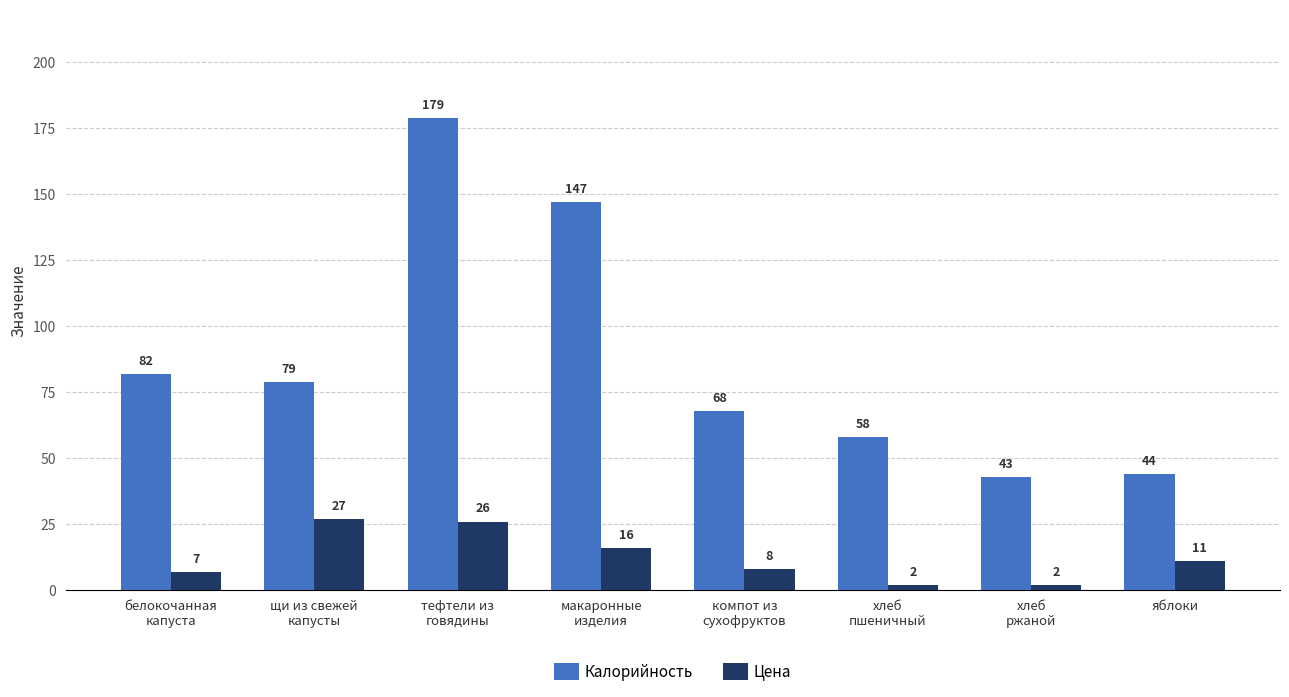

How many bars are there in total?

16